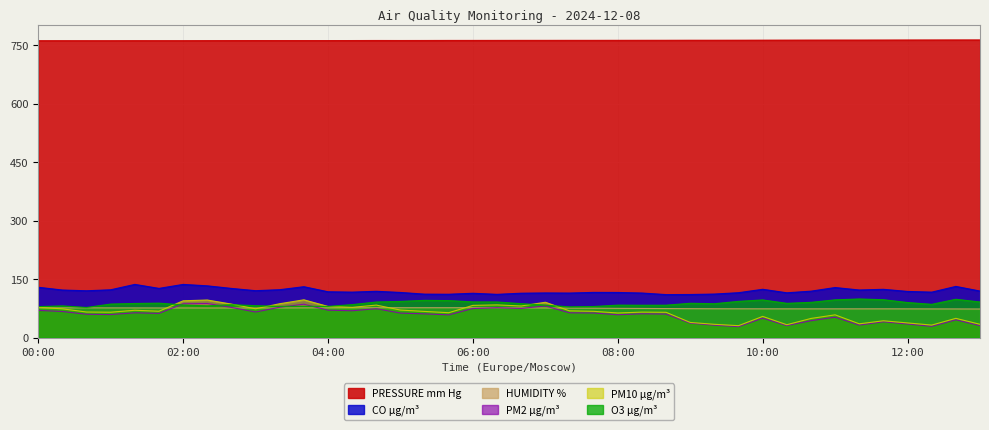

How many categories are shown in the chart?

40